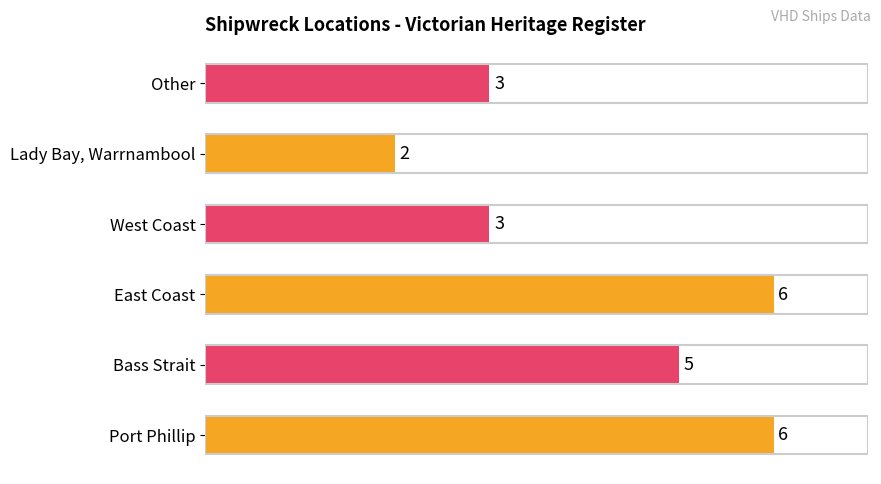

Approximately how many times larger is the value at Port Phillip compared to West Coast?

2.0